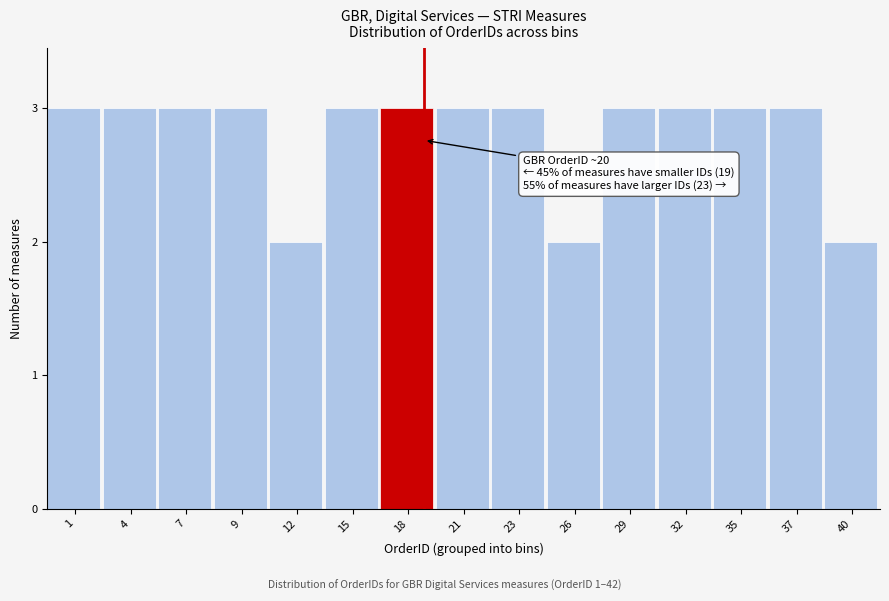

Reading right to left, extract all data points from this chart.

2	3	3	3	3	2	3	3	3	3	2	3	3	3	3